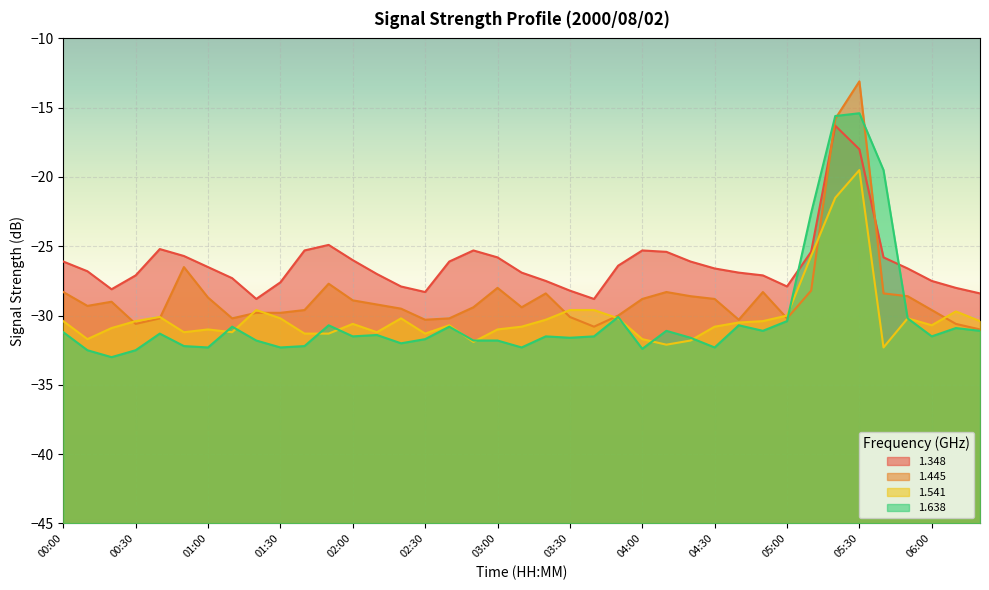

Rank the series by their maximum value, from highest to lowest.

1.445, 1.638, 1.348, 1.541